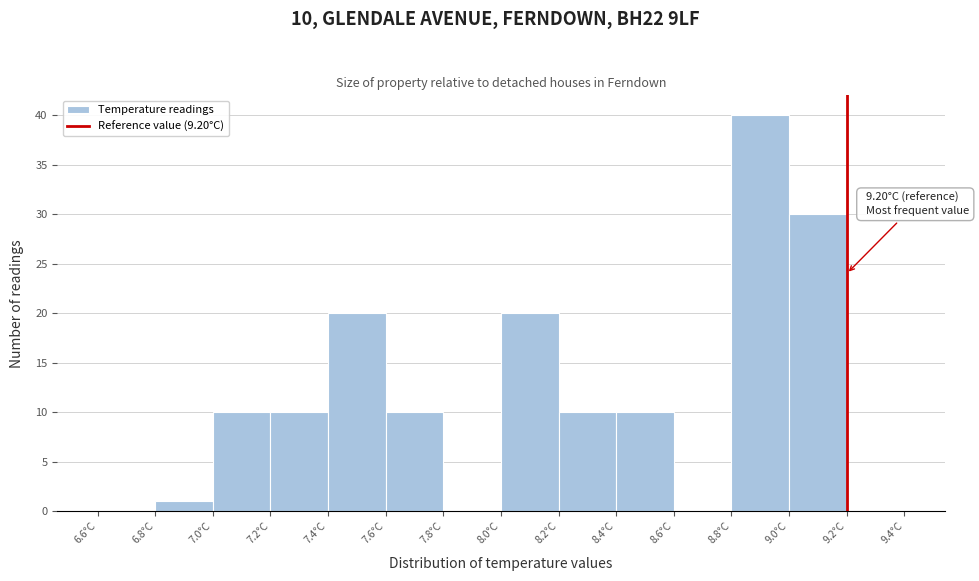

Which range on the x-axis has the tallest bar?

8.8 to 9.0